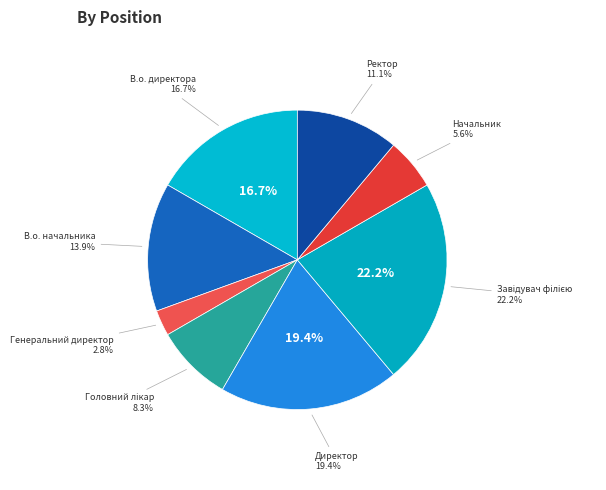

What is the smallest slice in the pie chart?

Генеральний директор